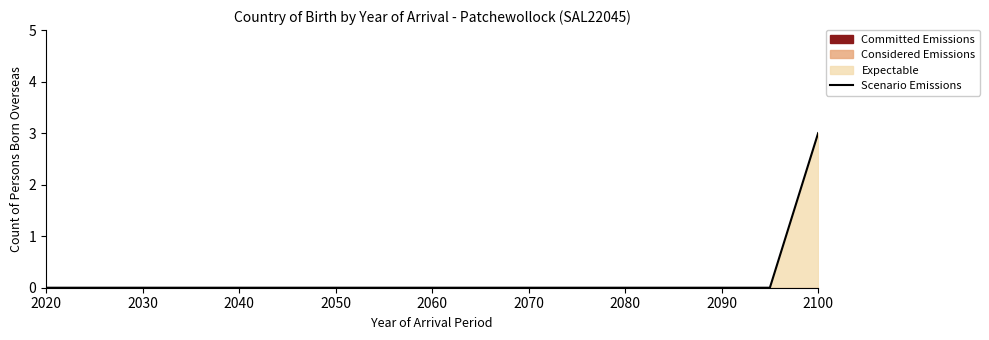

At which label does Scenario Emissions reach its peak?

2100